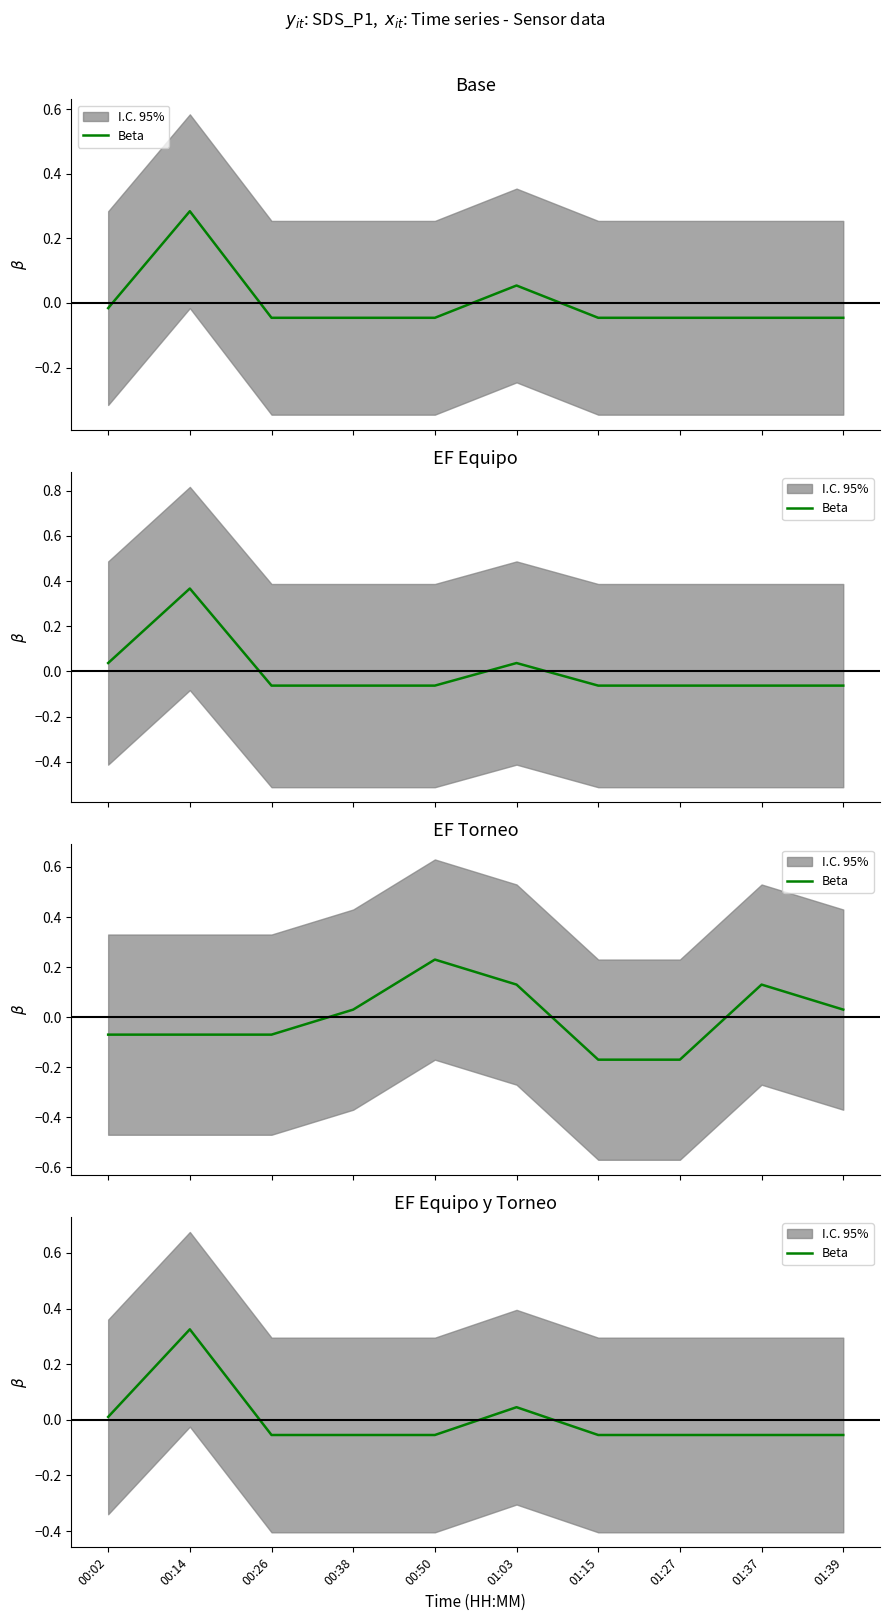

Reading right to left, transcribe all the data shown in this chart.

-0.1	-0.1	-0.1	-0.1	0.0	-0.1	-0.1	-0.1	0.3	0.0